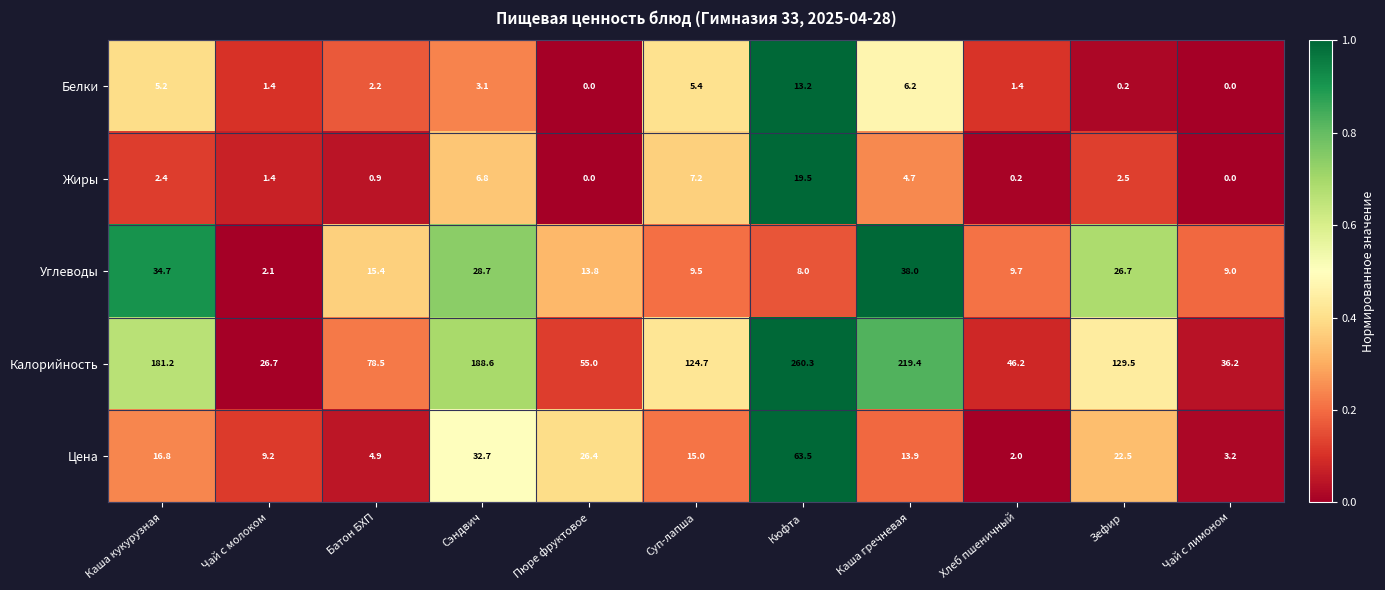

True or false: Жиры has a value of 4.4 at Суп-лапша.

False